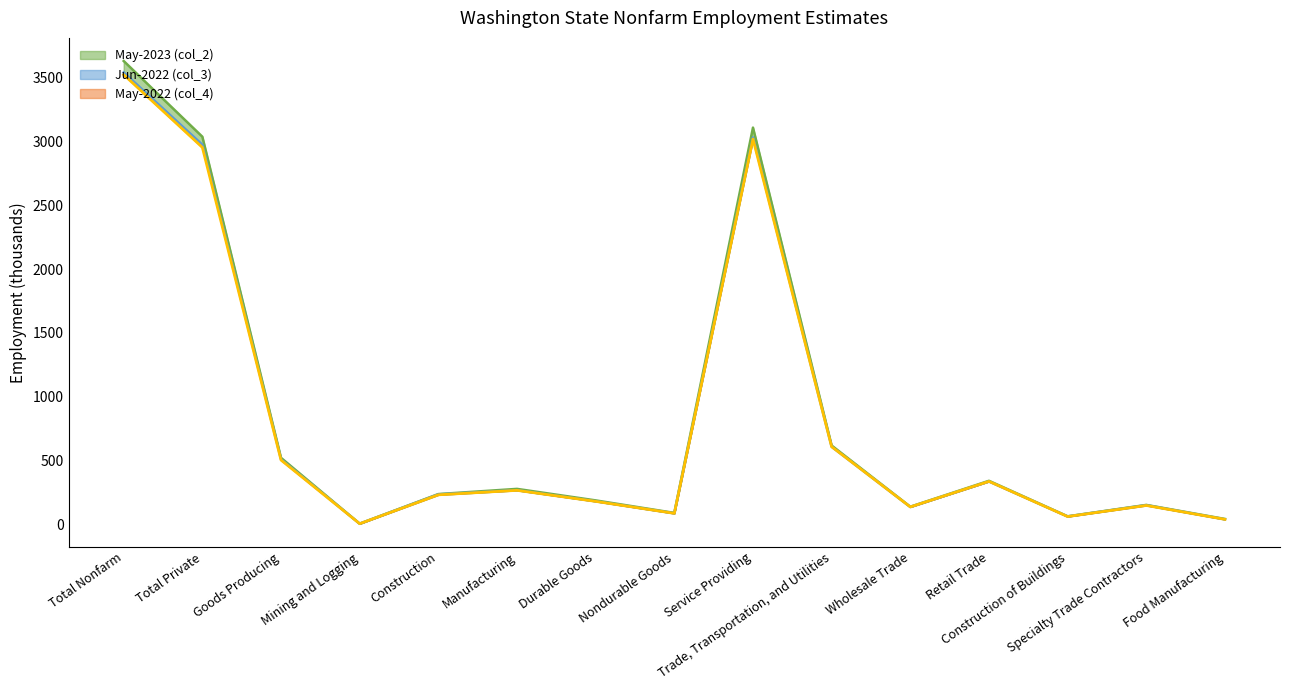

List the series in order of their overall mean, lowest first.

May-2022 (col_4) line, Jun-2022 (col_3) line, May-2023 (col_2) line